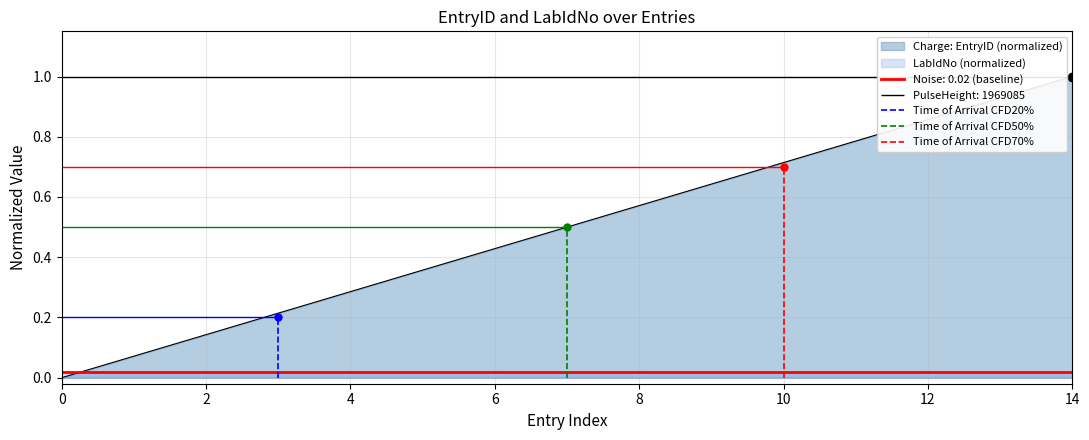

True or false: the data shows 0.6 at 8.

True